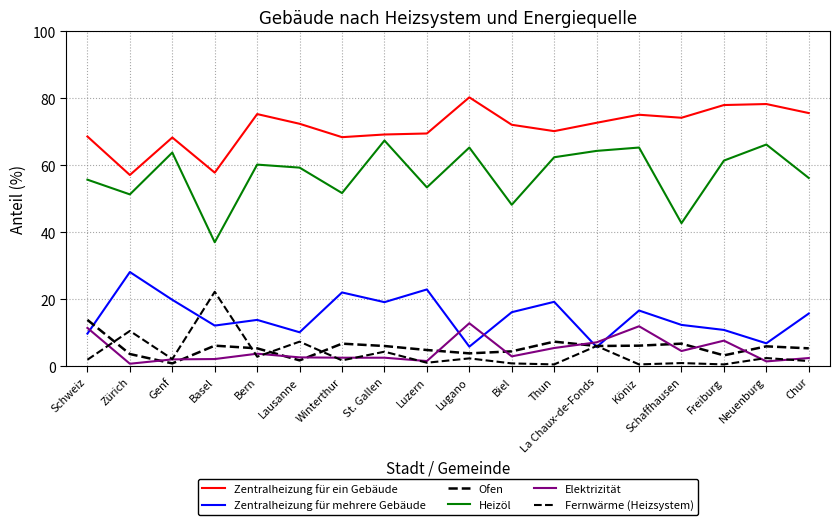

How many interior local peaks does the Zentralheizung für ein Gebäude series have?

5